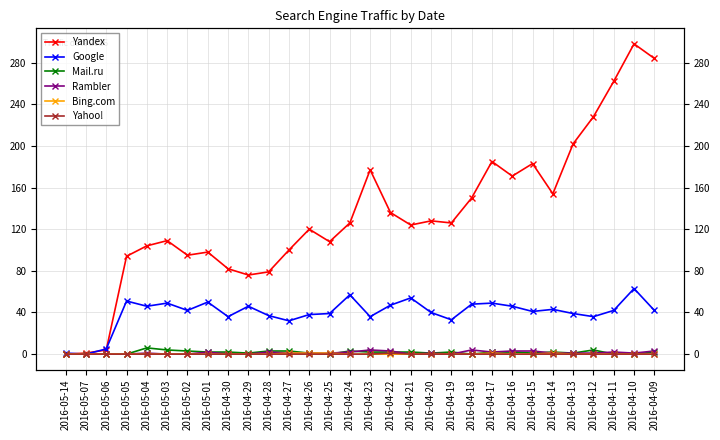

Where is Rambler nearest to the value 2?

2016-05-01